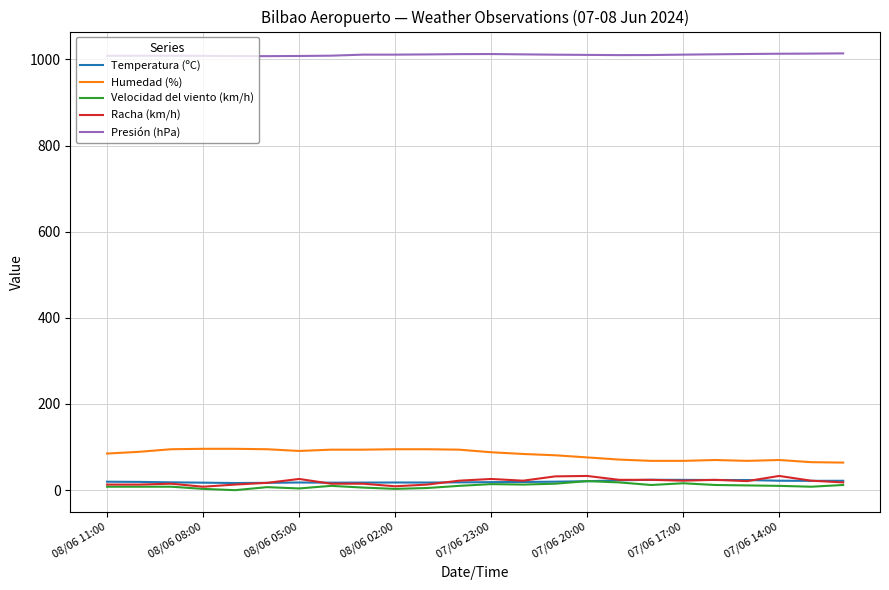

What is the lowest value of the Temperatura (ºC) series?

16.6